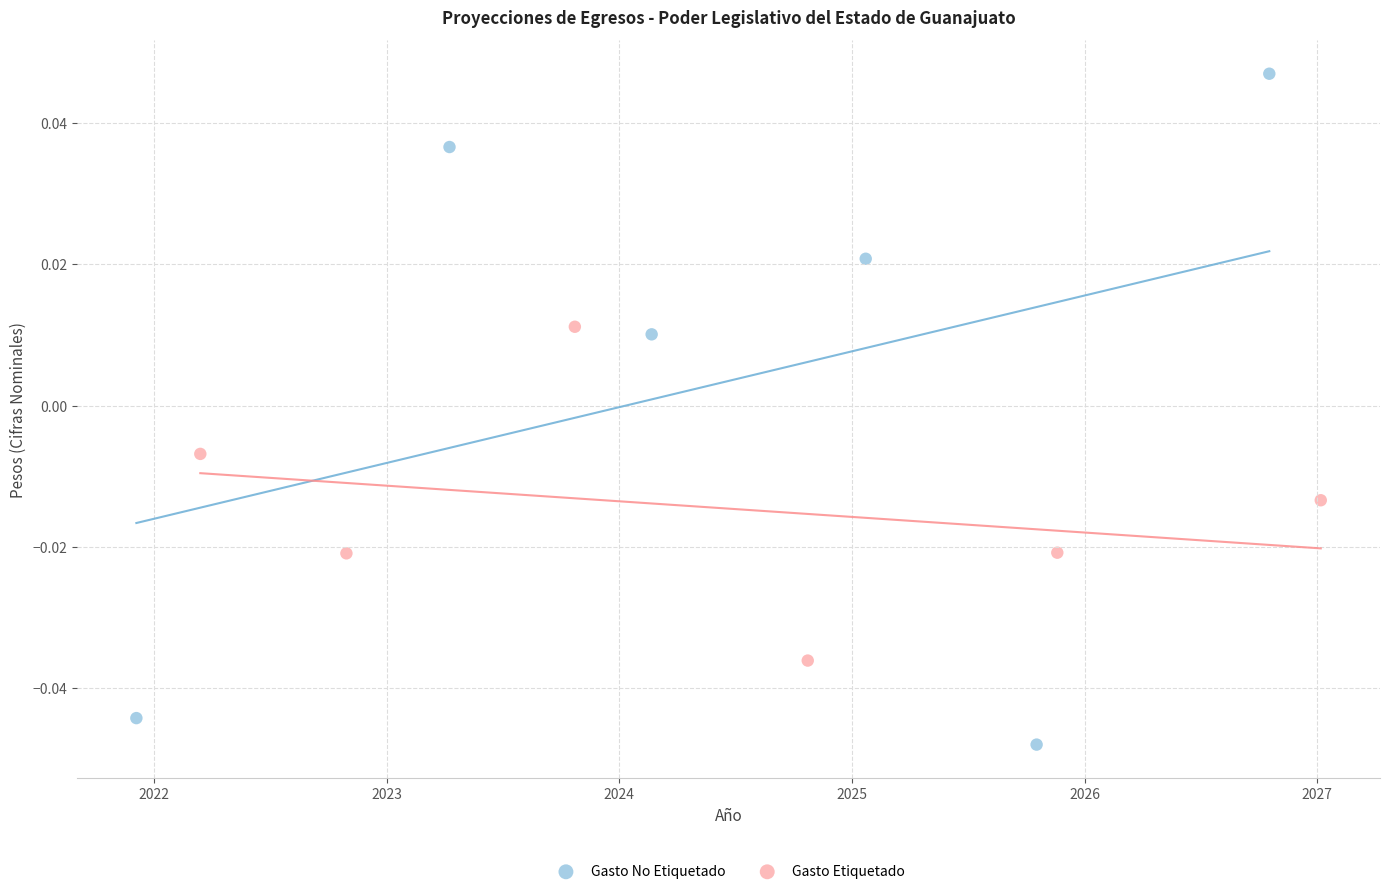

Which series has the largest Y range (max minus min)?

Gasto No Etiquetado